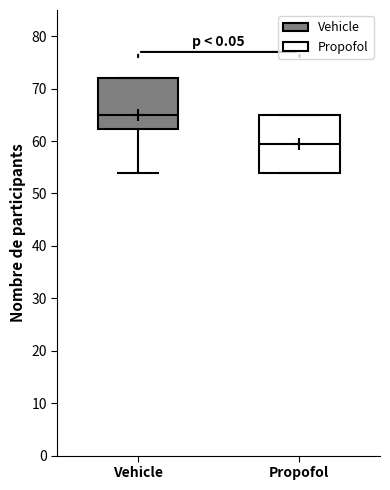

Reading left to right, transcribe this box plot: for each box, give where its median line is, the range the box spans, and where its two whiskers end, as read against the y-axis. The values are not printed on the chart, so give them approximately, as read against the axis.

Vehicle: median 65, box 62 to 72, whiskers 54 to 72
Propofol: median 60, box 54 to 65, whiskers 54 to 65